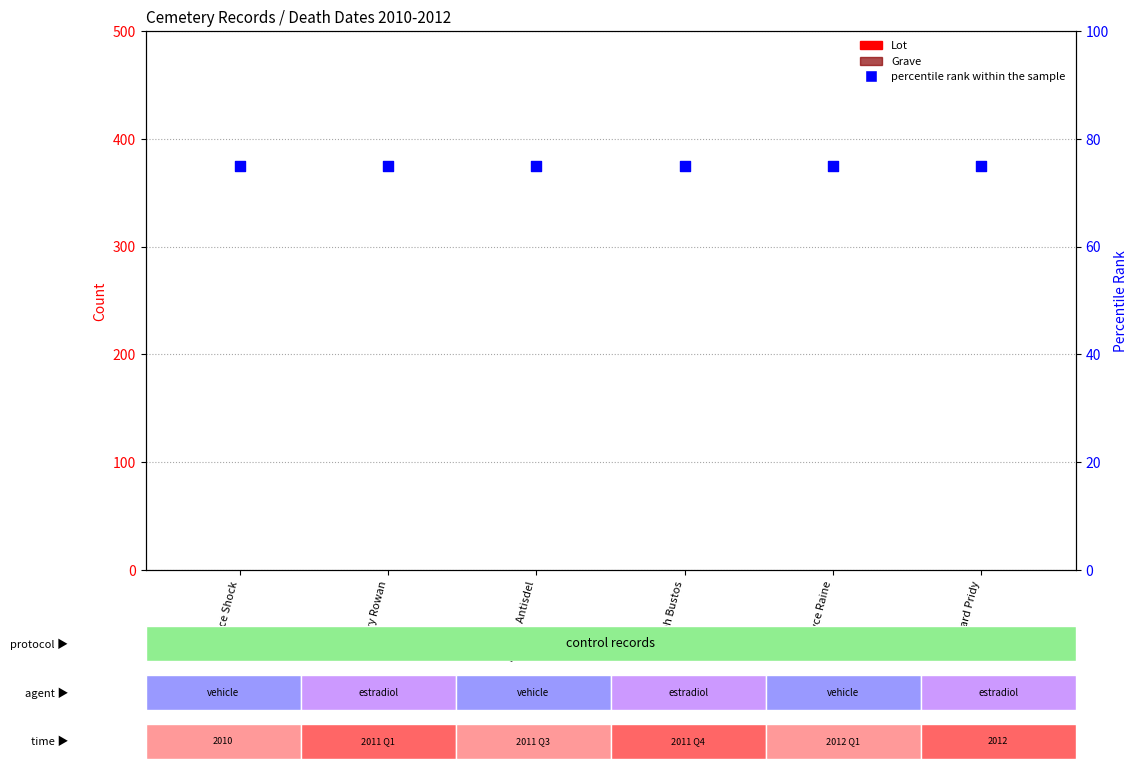

What is the total value across all series at Mary Rowan?

75